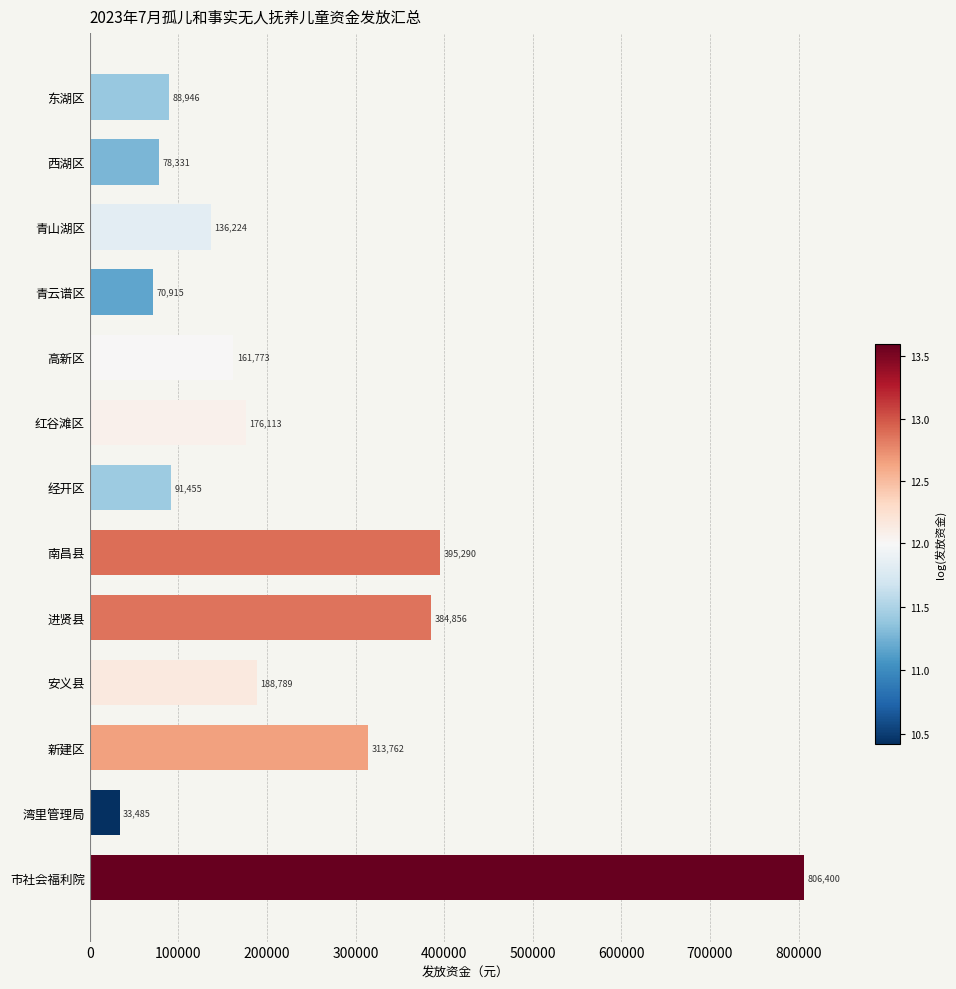

What is the difference between the maximum and second lowest values?

735485